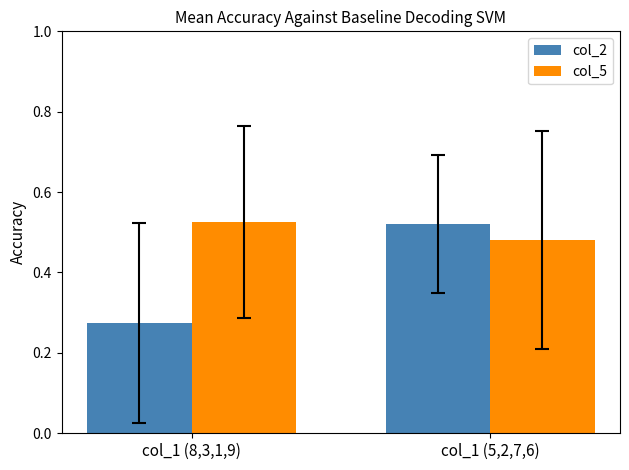

List the labels in order of col_5 value, largest first.

col_1 (8,3,1,9), col_1 (5,2,7,6)